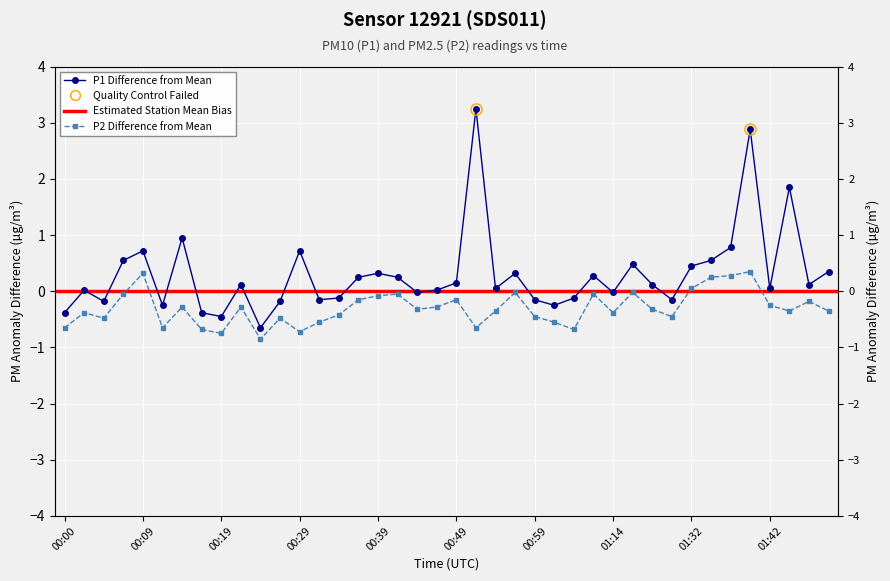

Which has a higher value, 00:42 or 01:50?

01:50